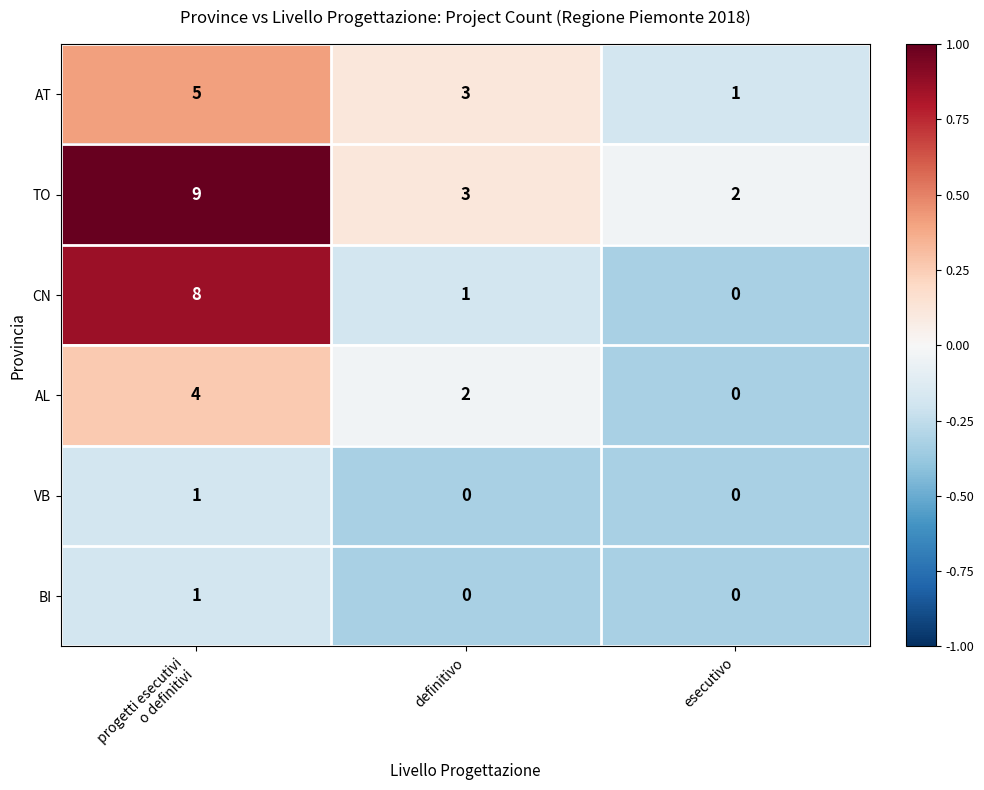

How many data points does each series have?

3